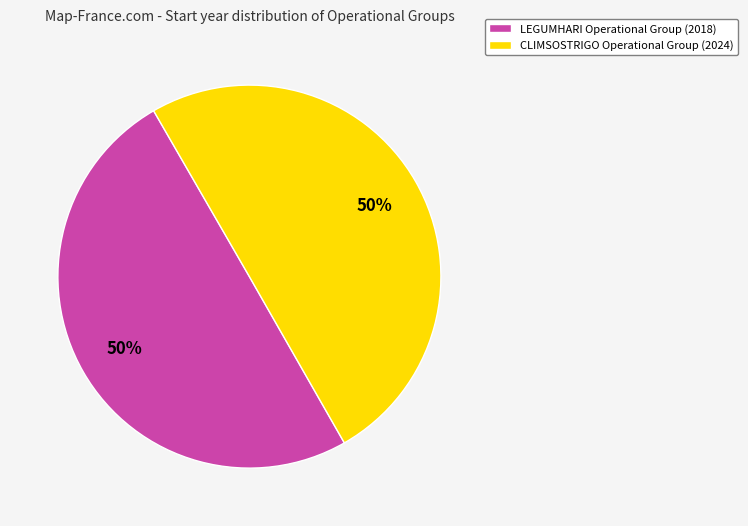

What is the ratio of the value at CLIMSOSTRIGO Operational Group to the value at LEGUMHARI Operational Group?

1.0